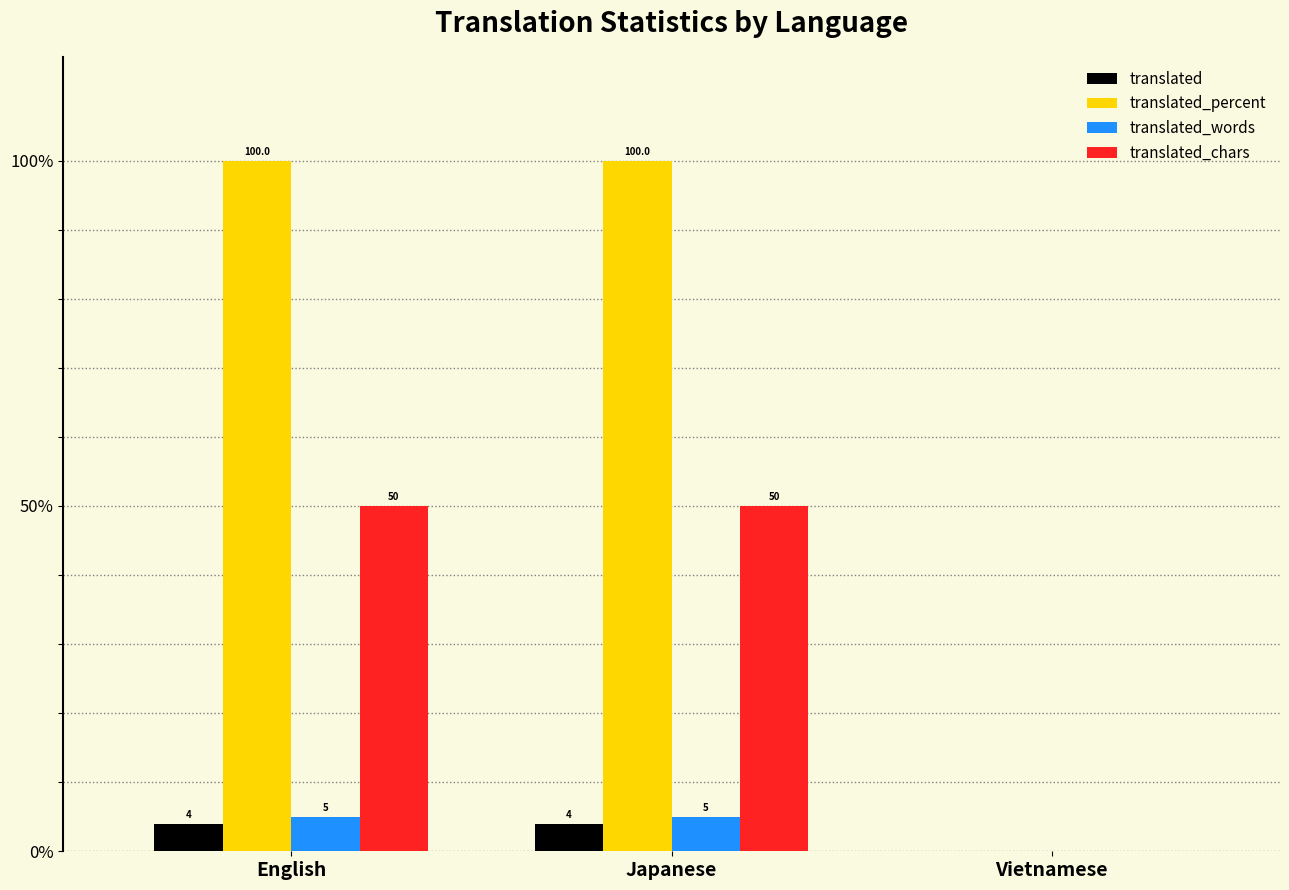

Which series has the largest total across all categories?

translated_percent